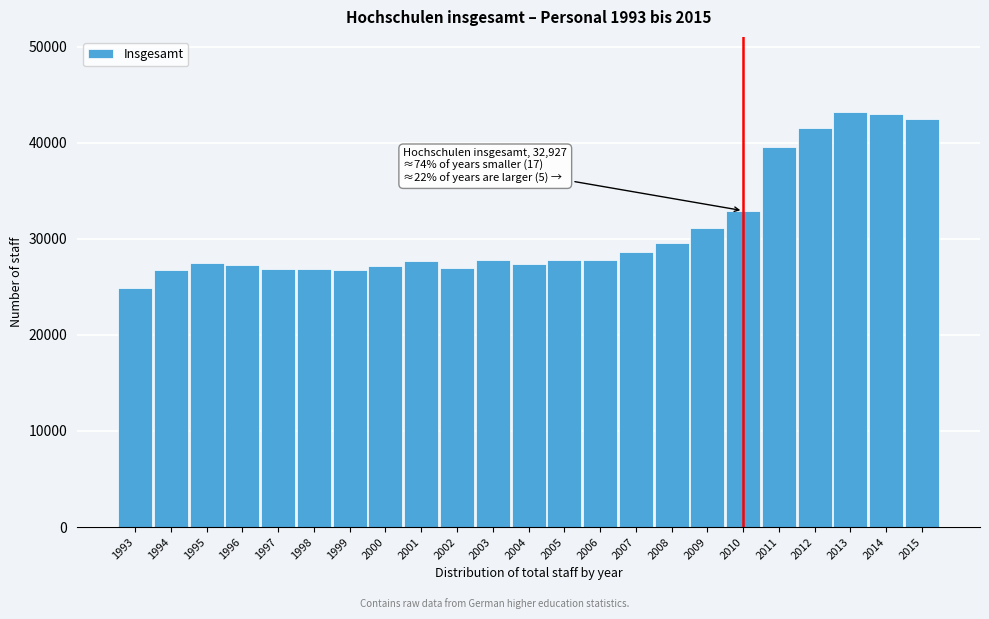

What is the difference between the maximum and minimum values?

18381